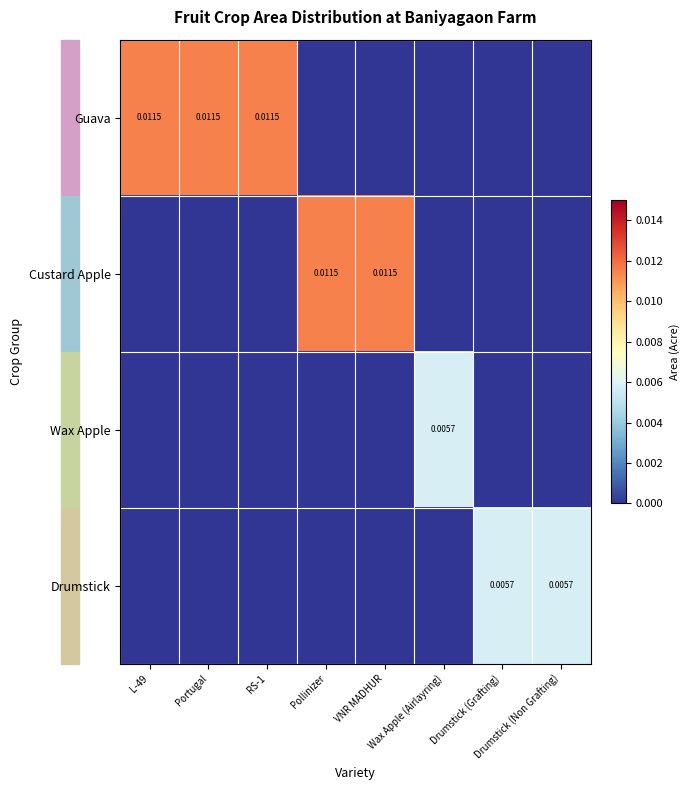

Which series has the largest total across all categories?

Guava